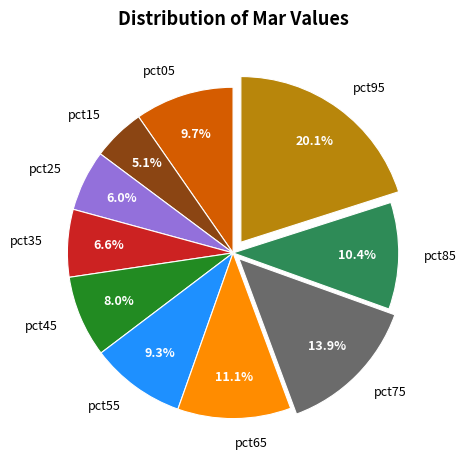

What percentage is the pct95 slice, to the nearest percent?

20%